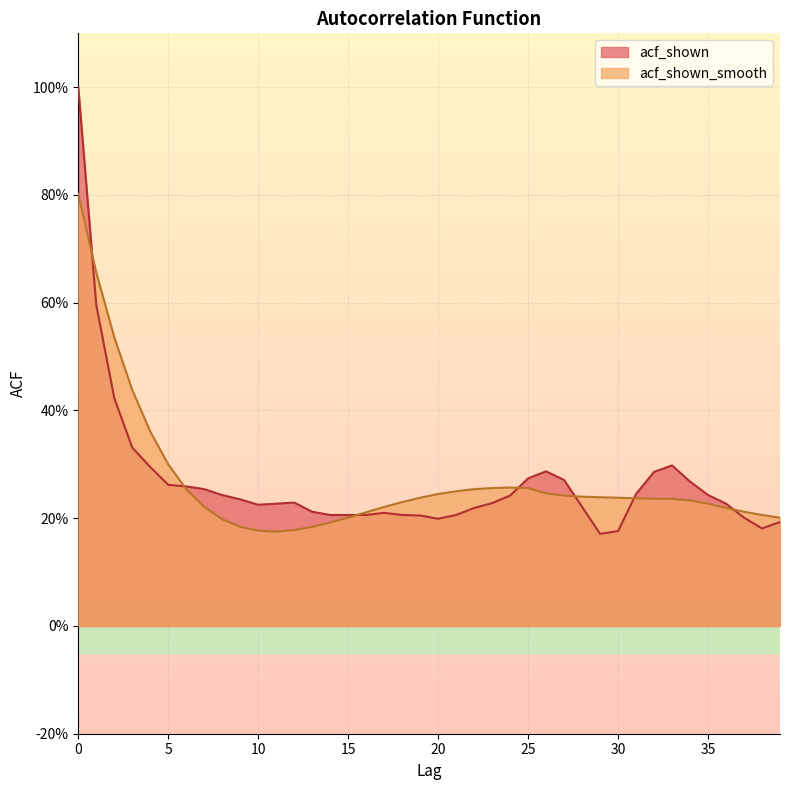

How many acf_shown values are between 0 and 1?

40